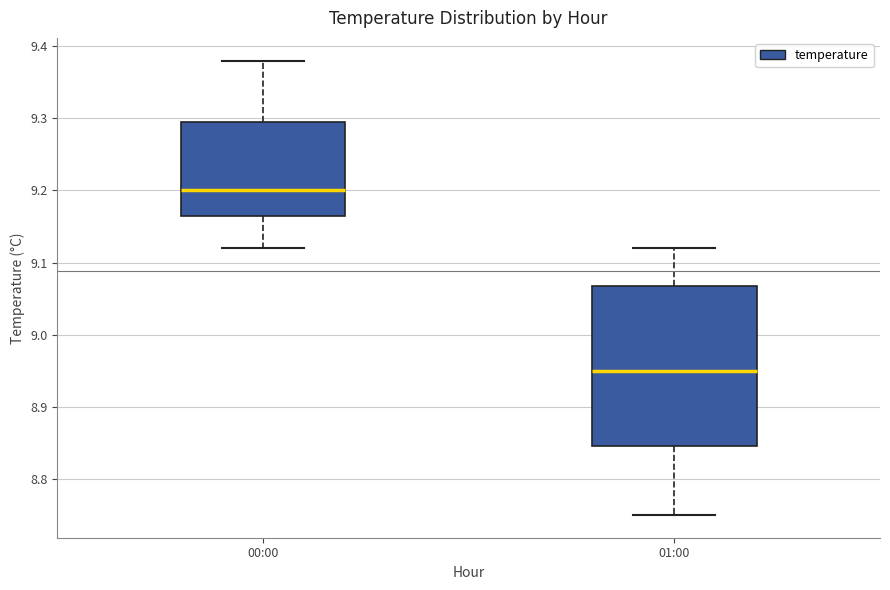

Reading left to right, transcribe this box plot: for each box, give where its median line is, the range the box spans, and where its two whiskers end, as read against the y-axis. The values are not printed on the chart, so give them approximately, as read against the axis.

00:00: median 9.20, box 9.17 to 9.30, whiskers 9.12 to 9.38
01:00: median 8.95, box 8.85 to 9.07, whiskers 8.75 to 9.12